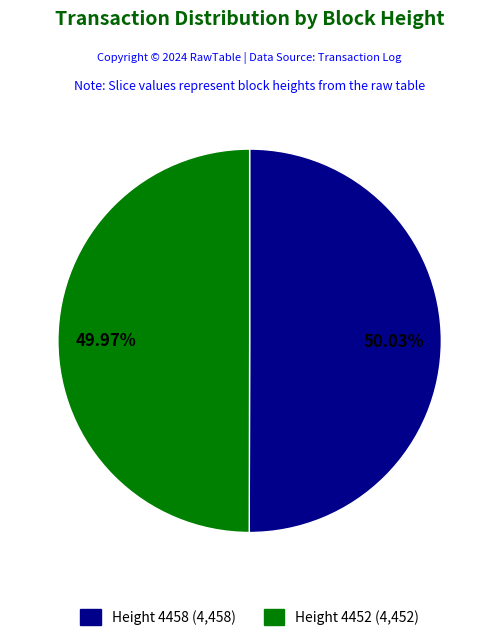

Is there a majority slice in this chart?

Yes